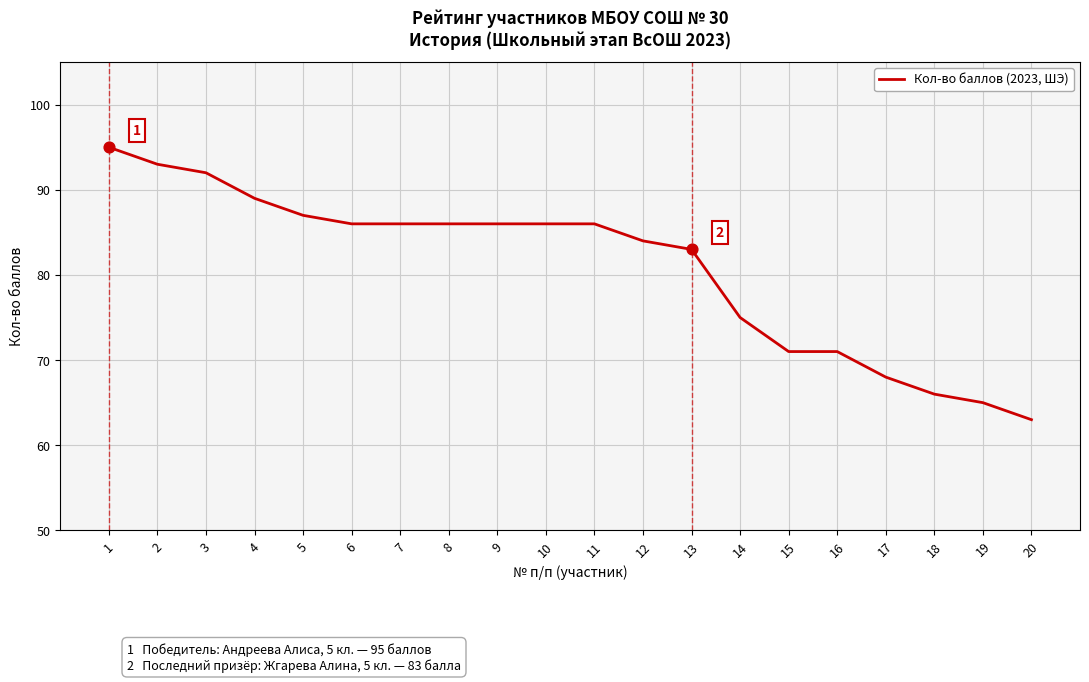

What is the ratio of the value at 20 to the value at 16?

0.9